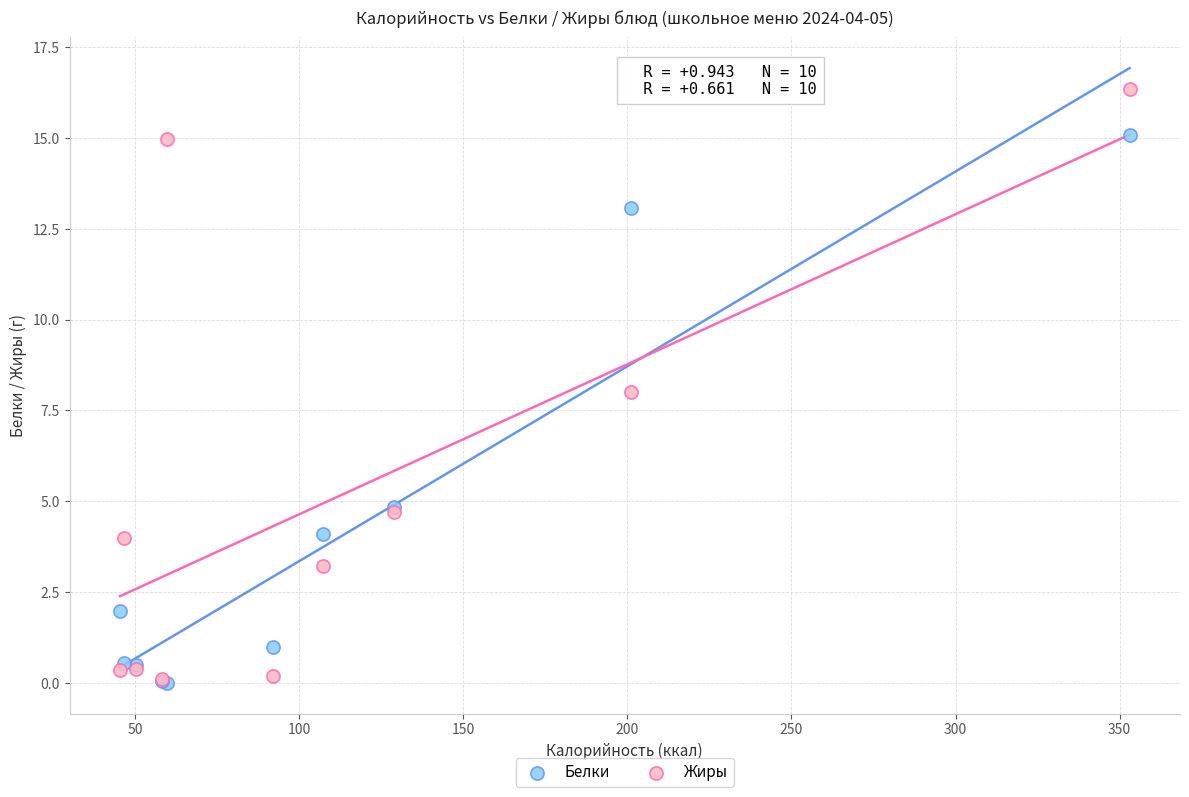

In the Белки series, what Y value is closest to 7?

4.8